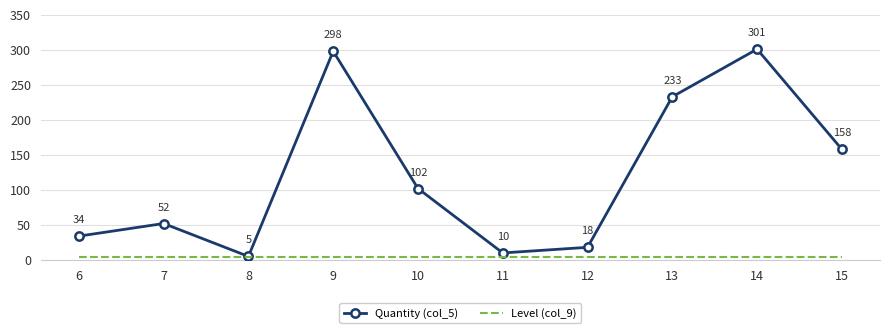

What are all the series names shown in the legend?

Quantity (col_5), Level (col_9)